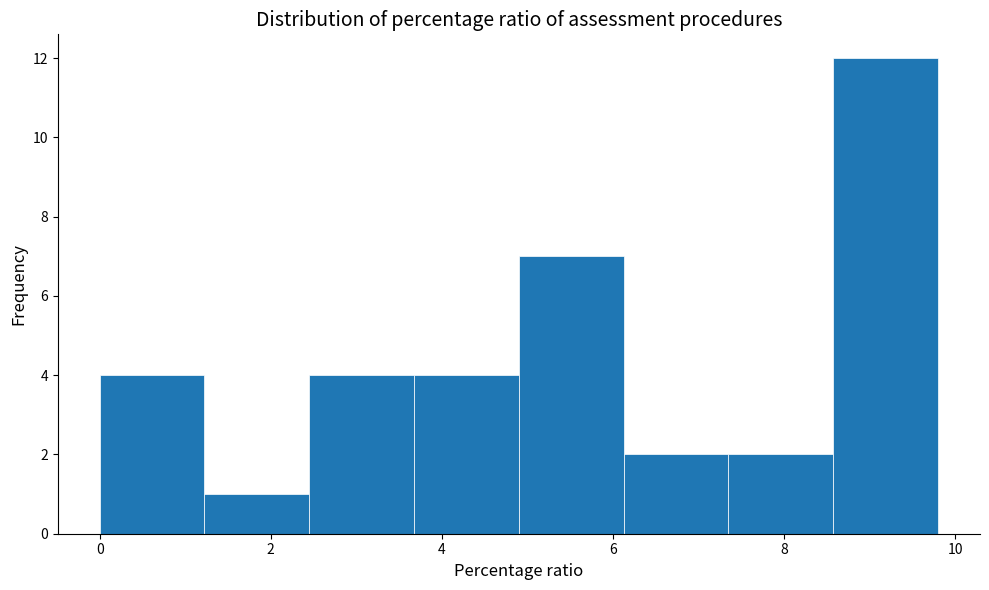

Reading left to right, transcribe this chart: for each bar, give the range it covers on the x-axis and its height. Neither the bar edges nor the heights are printed on the chart, so give them approximately, as read against the axes.

0.0 to 1.2: 4
1.2 to 2.4: 1
2.4 to 3.6: 4
3.6 to 5.0: 4
5.0 to 6.2: 7
6.2 to 7.4: 2
7.4 to 8.6: 2
8.6 to 9.8: 12